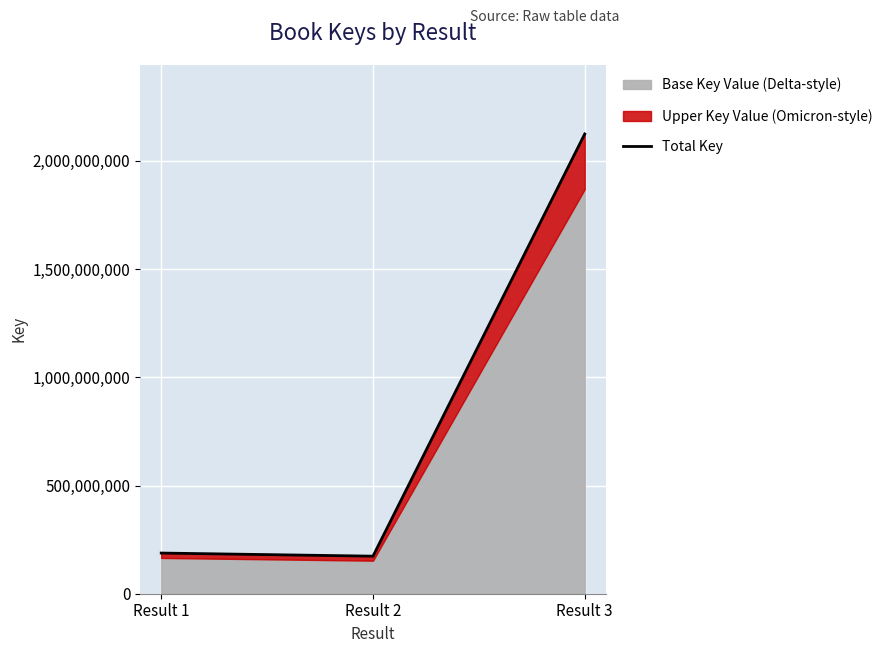

Count the number of categories in the chart.

3